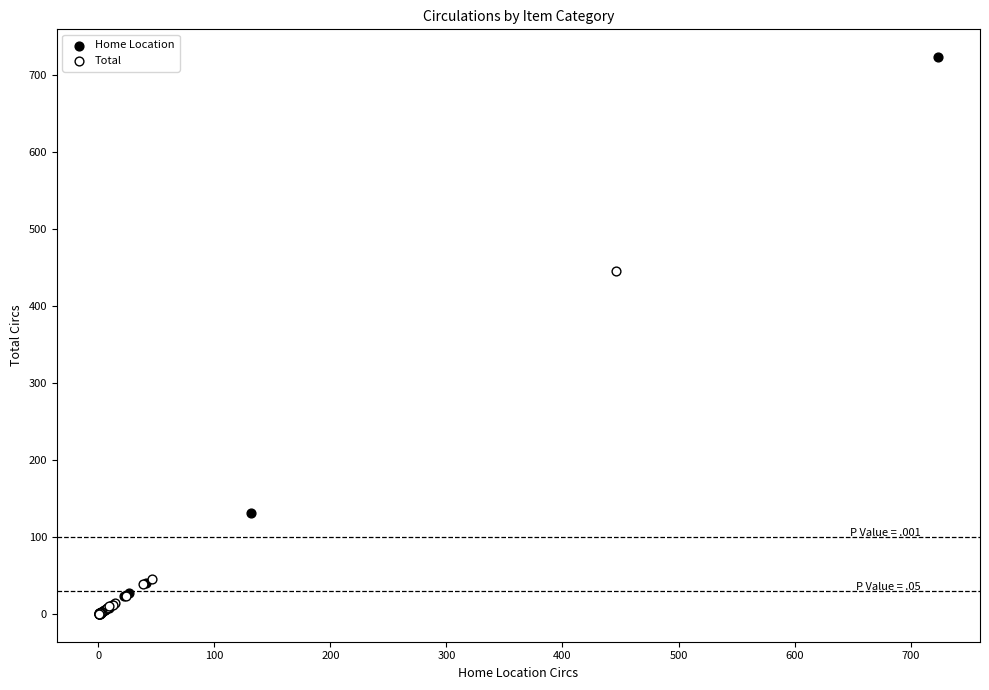

Which series reaches the maximum Y coordinate?

Home Location